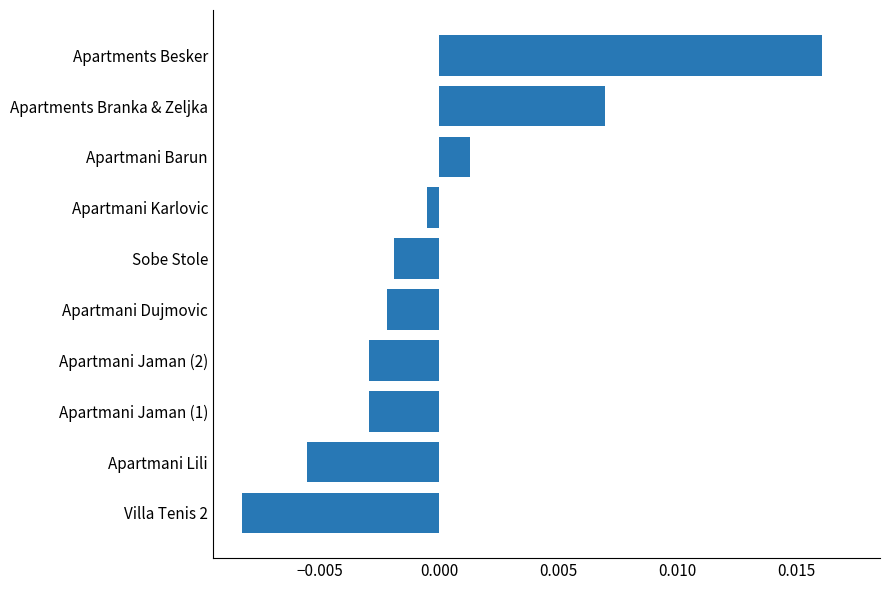

Count the number of categories in the chart.

10